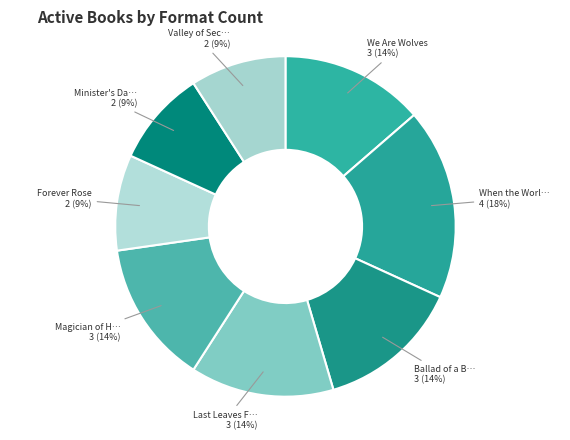

How many segments does this pie chart have?

8